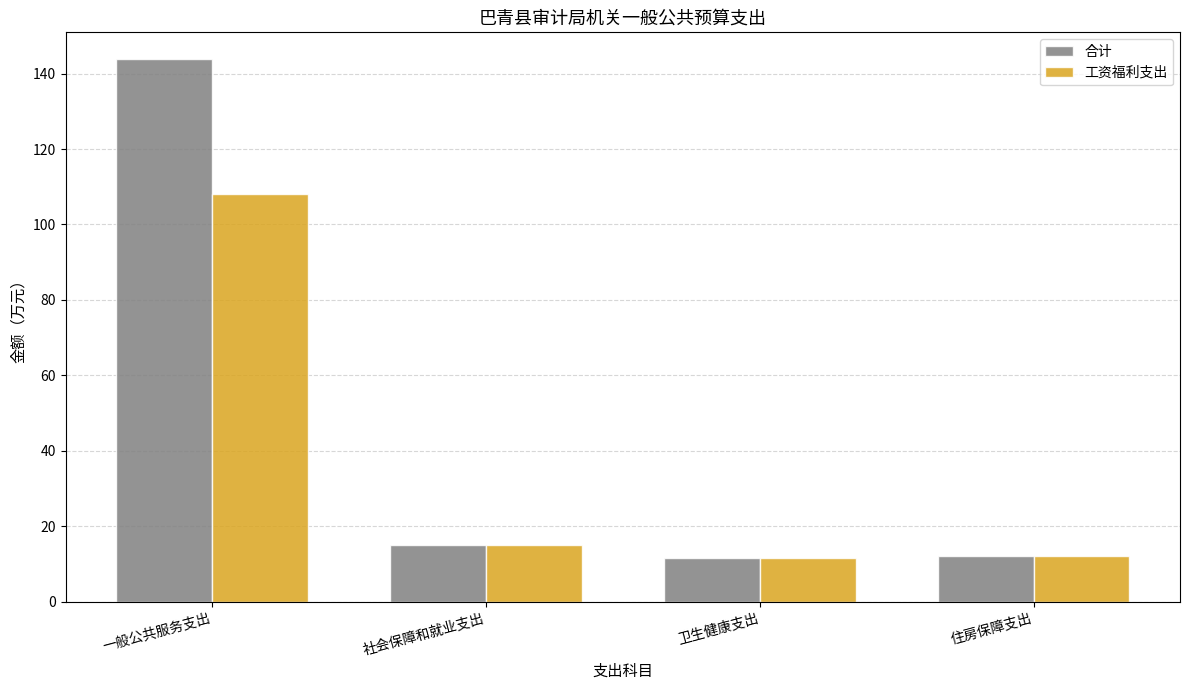

What is the average value of the 合计 series?

45.6